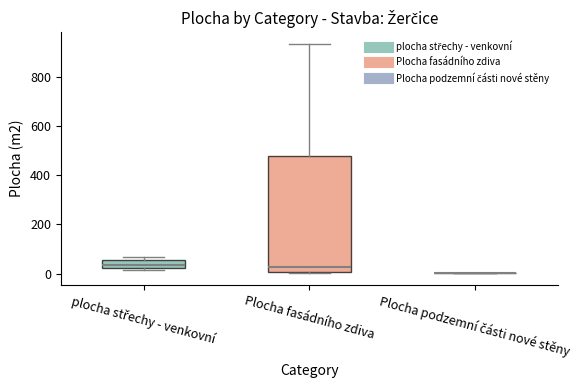

Reading left to right, transcribe this box plot: for each box, give where its median line is, the range the box spans, and where its two whiskers end, as read against the y-axis. The values are not printed on the chart, so give them approximately, as read against the axis.

plocha střechy - venkovní: median 40, box 20 to 60, whiskers 20 to 60 (just above the box's upper edge)
Plocha fasádního zdiva: median 20, box 0 to 480, whiskers 0 to 940
Plocha podzemní části nové stěny: box collapsed to a line at 0, whiskers 0 to 0